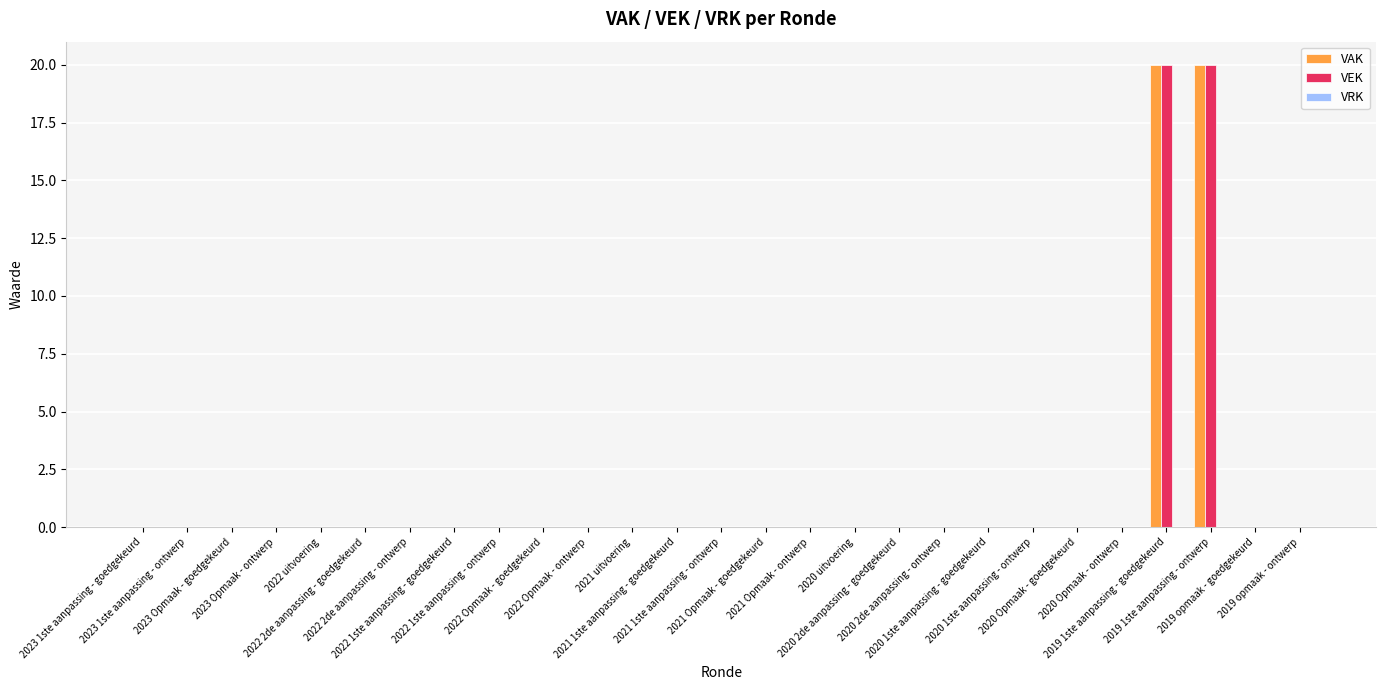

What is the sum of all VAK values?

40